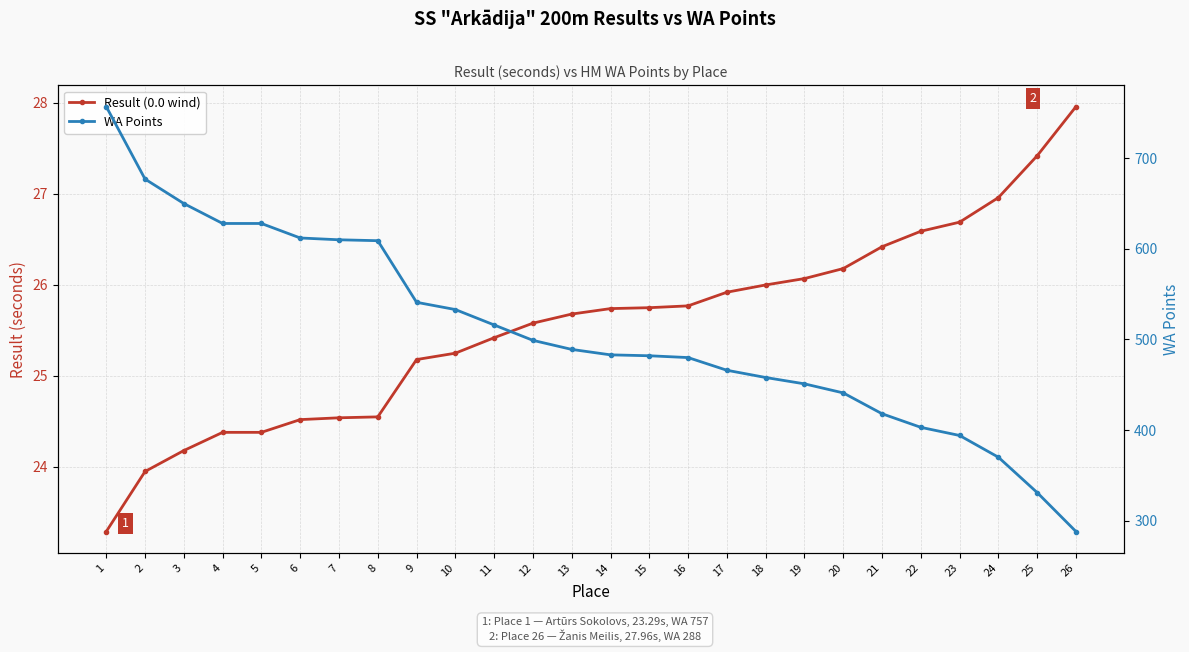

The WA Points series shows 401.9 at 1. True or false?

False